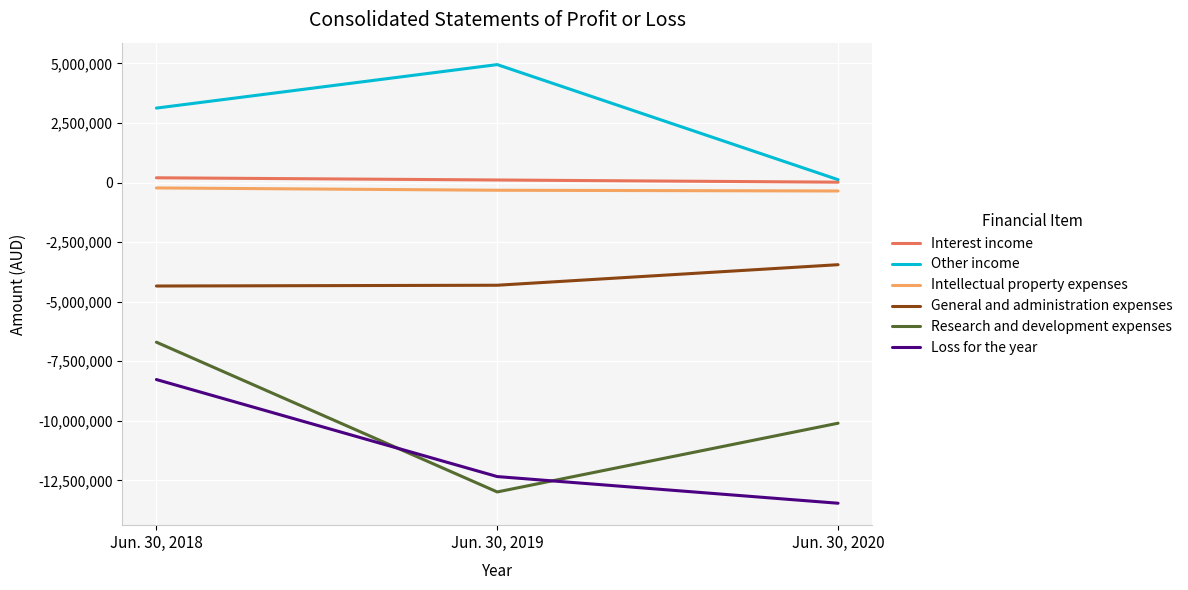

What is the difference between the Other income values at Jun. 30, 2020 and Jun. 30, 2018?

3003046